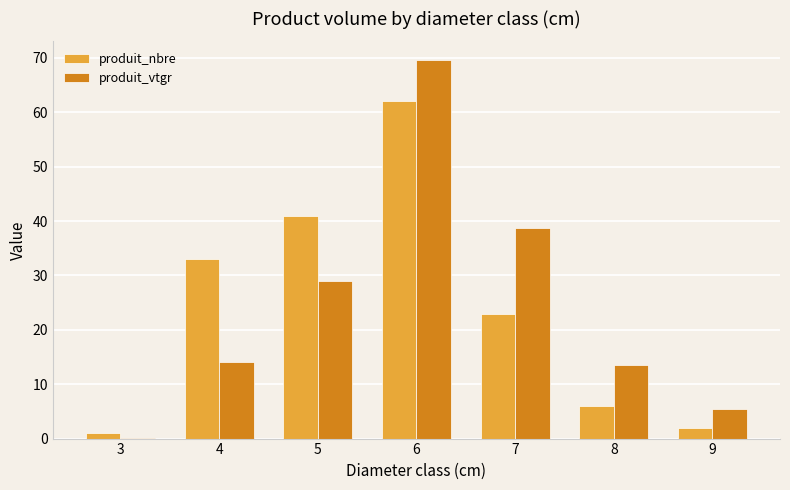

Which series has the largest range (max minus min)?

produit_vtgr